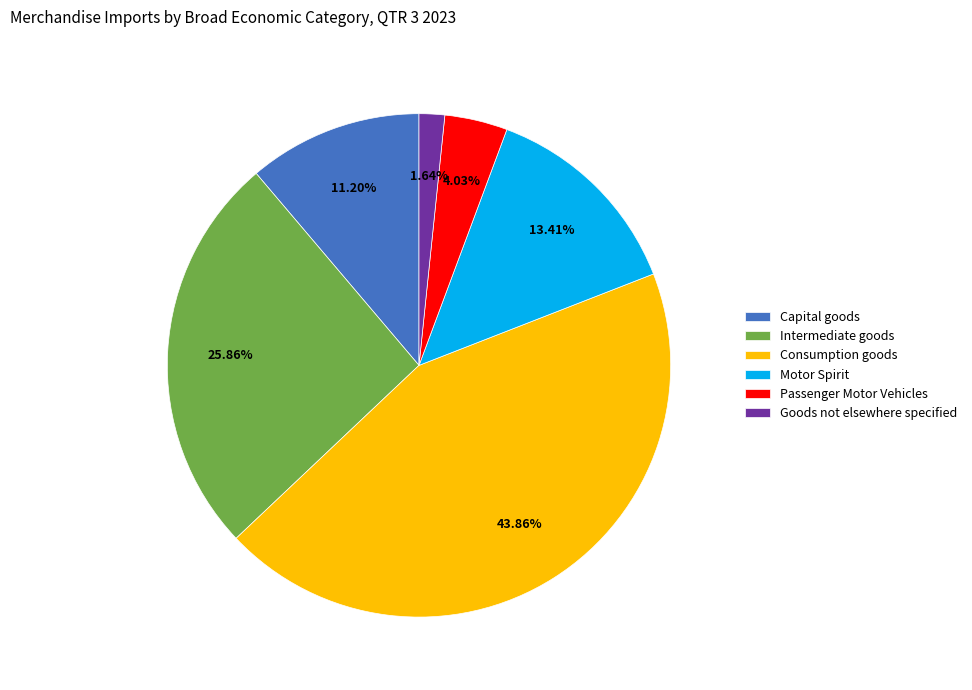

True or false: Capital goods accounts for 11% of the total.

True